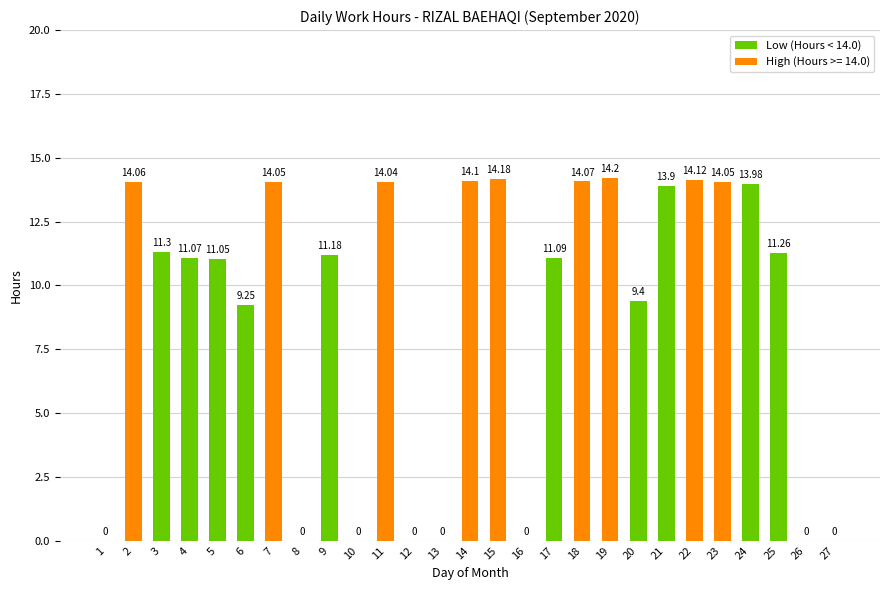

What is the sum of the values at 24 and 17?

25.1